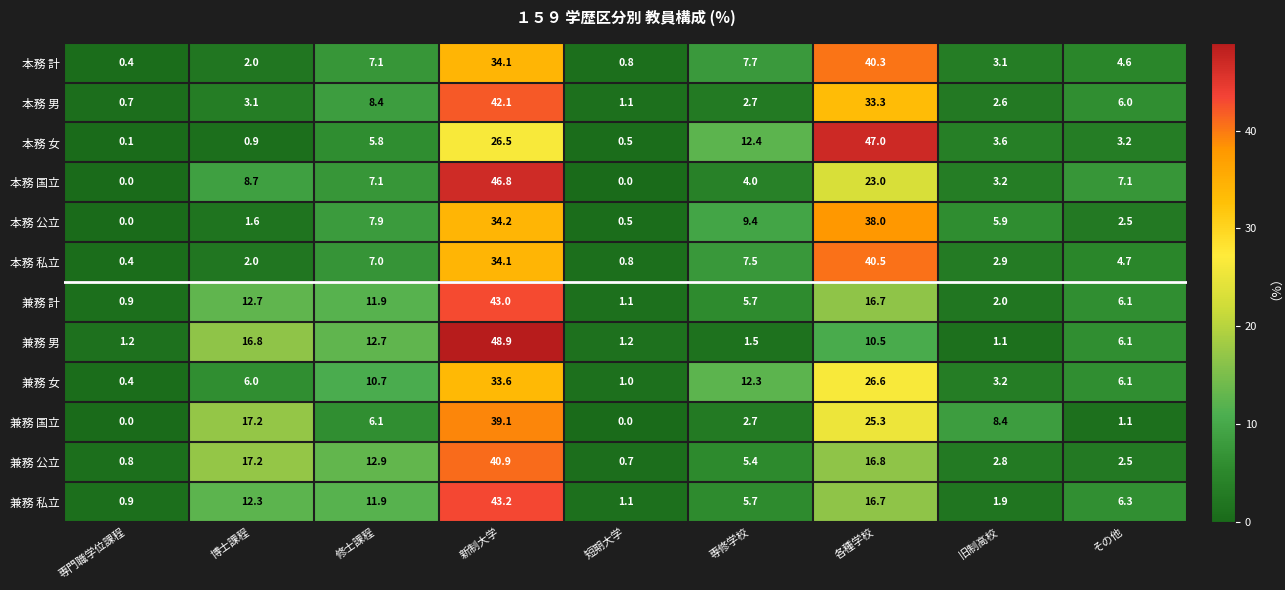

What is the highest value of the 本務 国立 series?

46.8